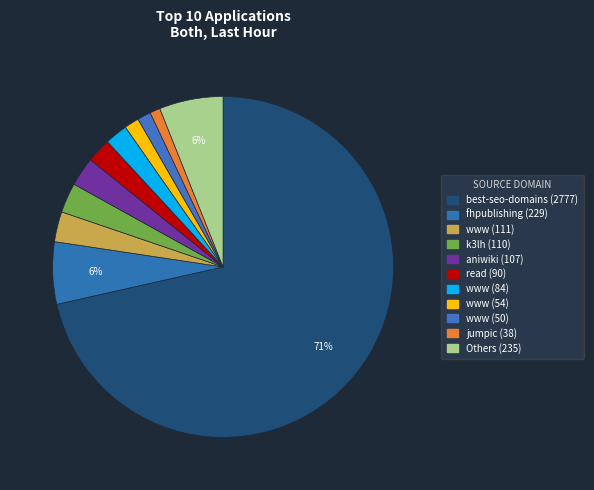

Which category has the biggest portion of the pie?

best-seo-domains.com